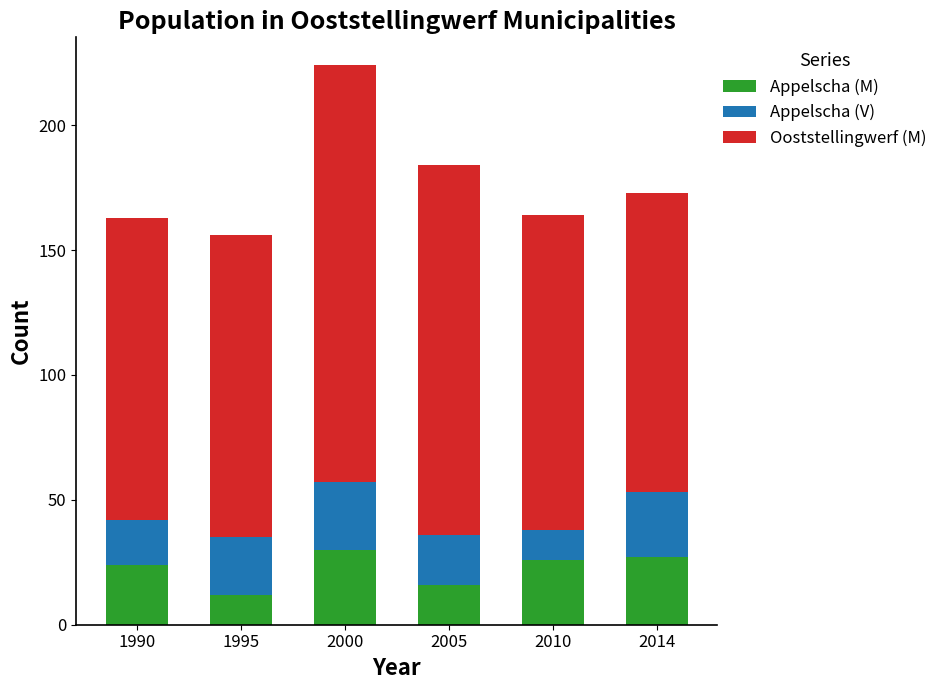

The Appelscha (M) series shows 48 at 2014. True or false?

False